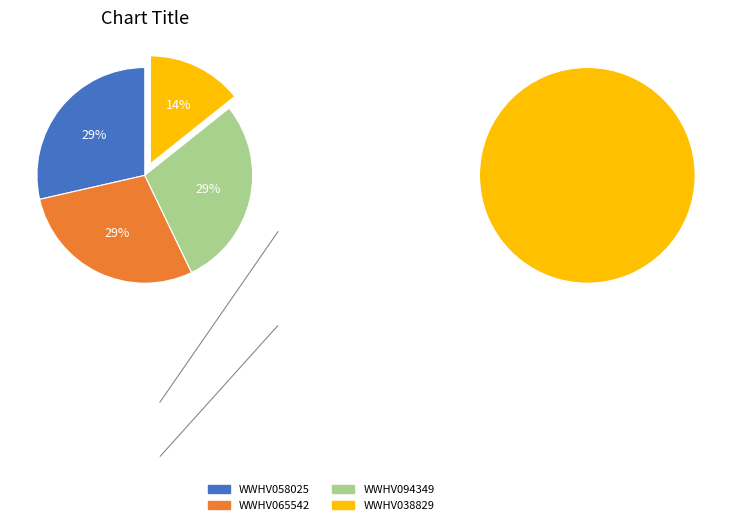

To the nearest percent, what is the average slice percentage?

25%